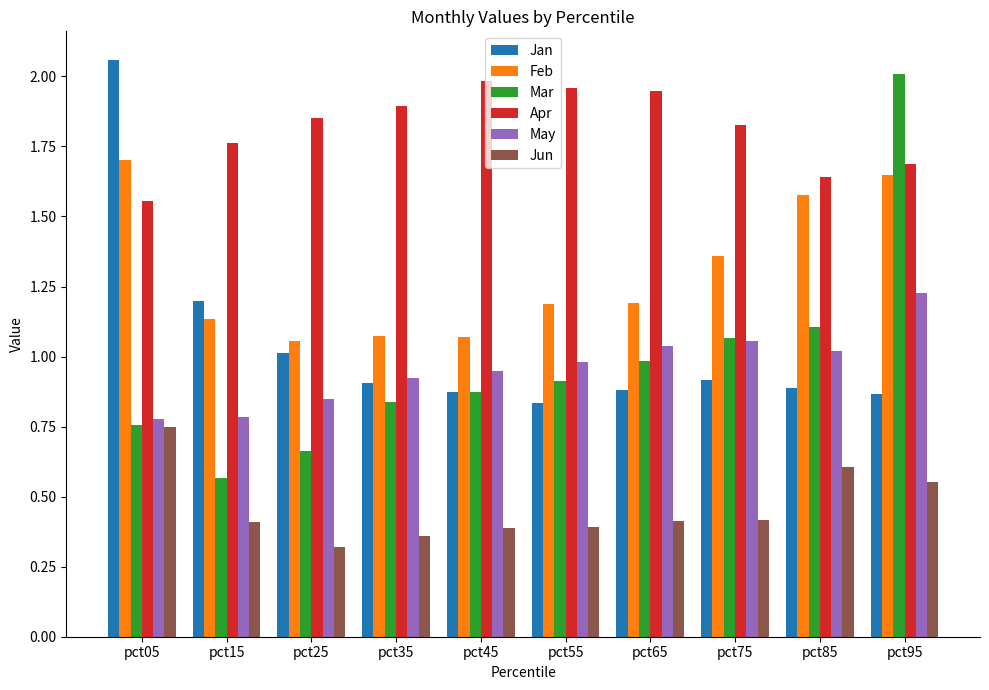

How many groups of bars are there?

10